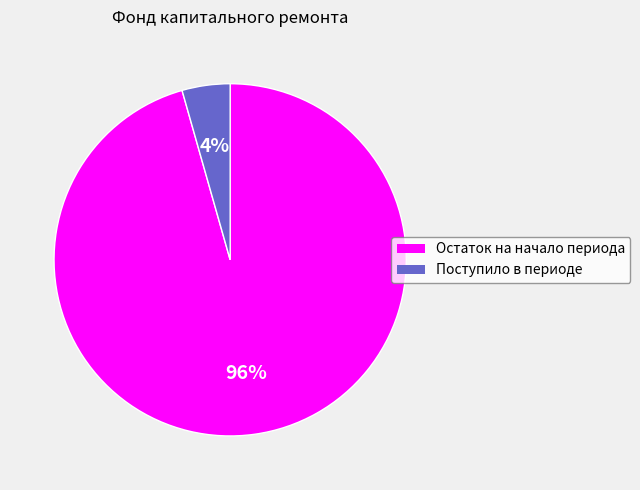

Does Поступило в периоде represent more than half of the total?

No